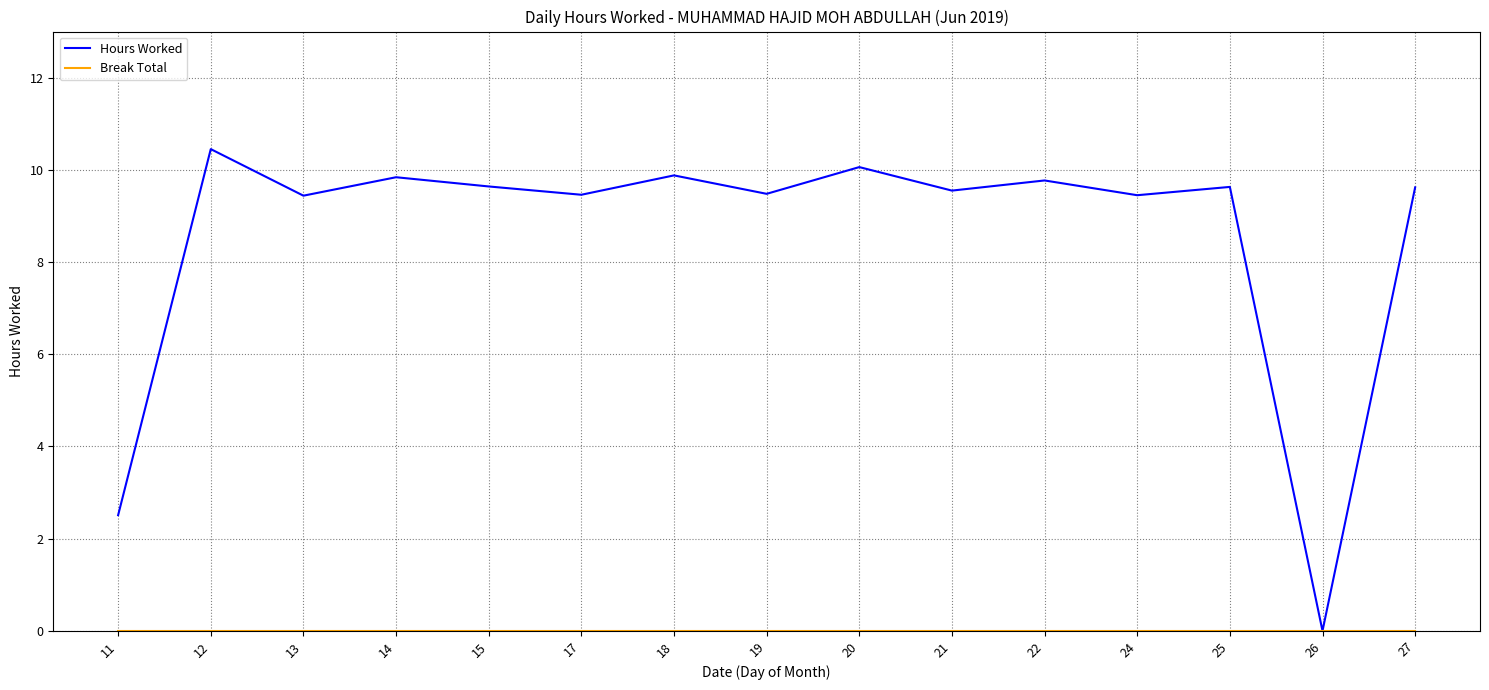

Which series has the widest spread of values?

Hours Worked